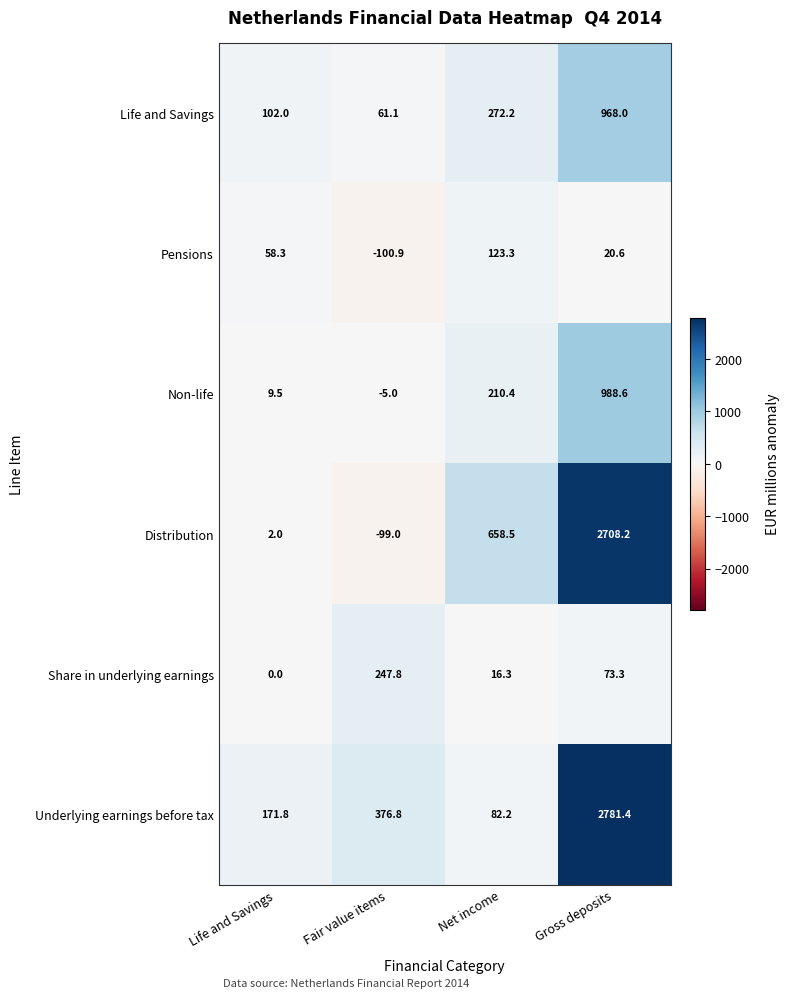

At how many categories does at least one series exceed 1552?

1